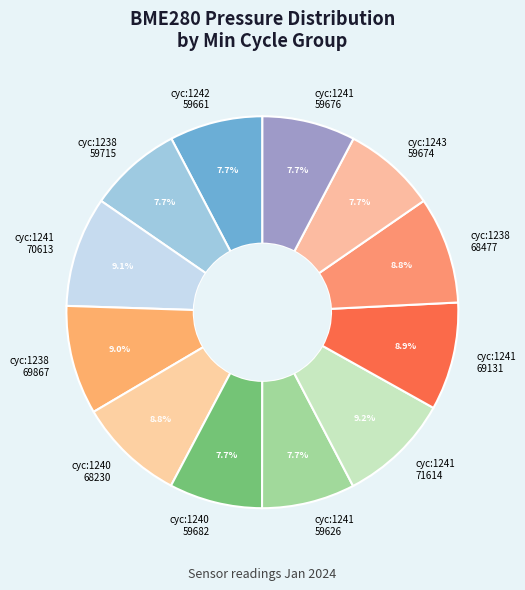

Is cyc:1241 59676 the majority of the pie?

No